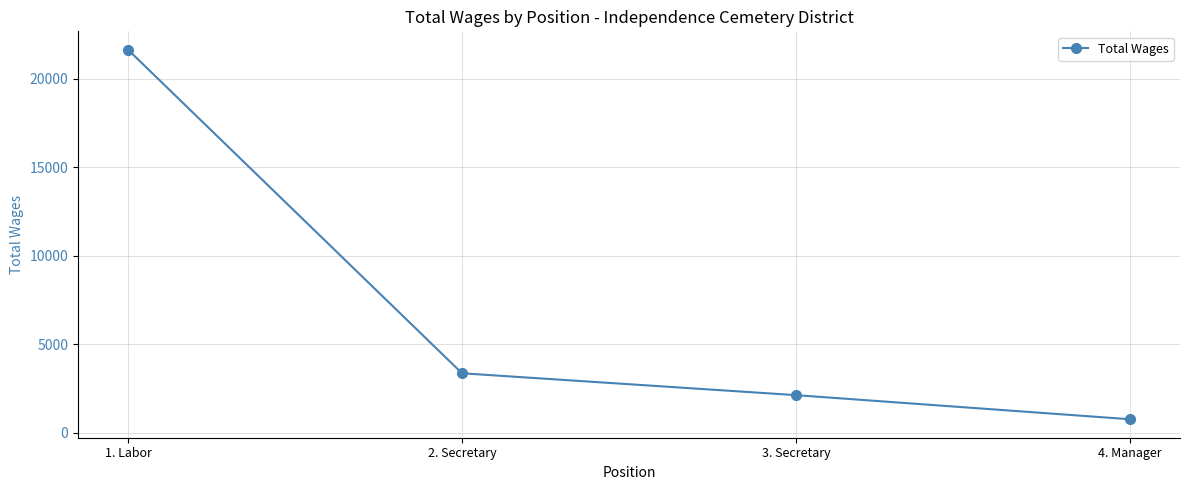

What is the sum of all values?

27879